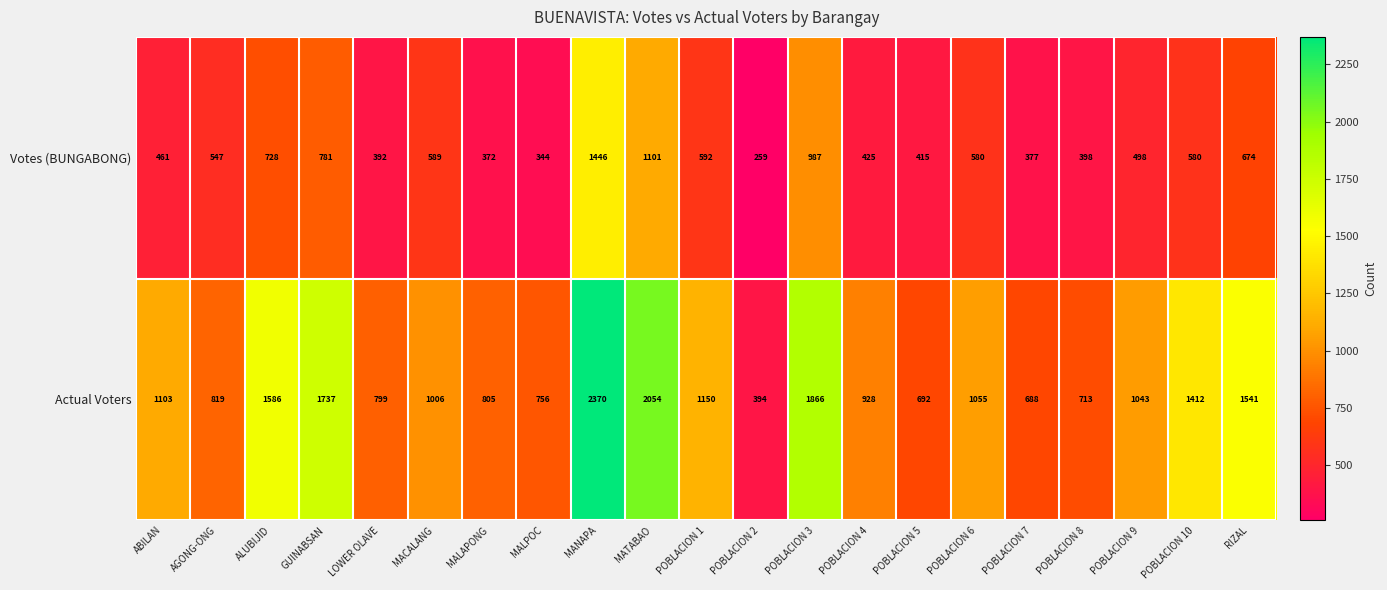

Which series has the widest spread of values?

Actual Voters